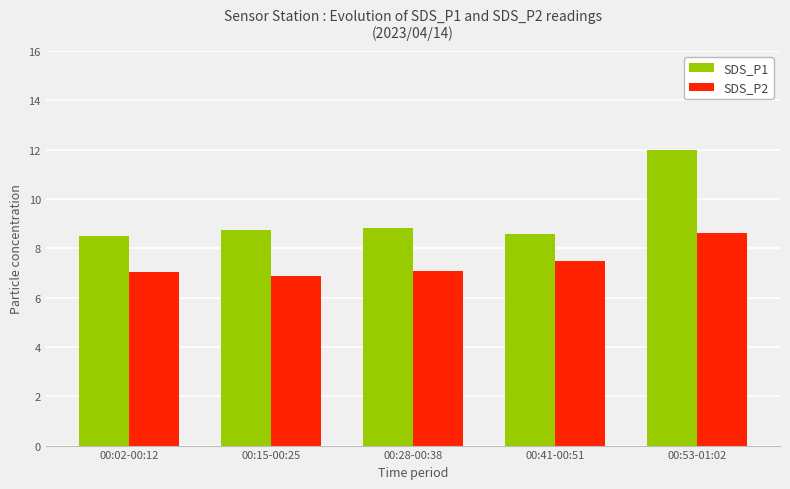

What position from the left is 00:28-00:38?

3